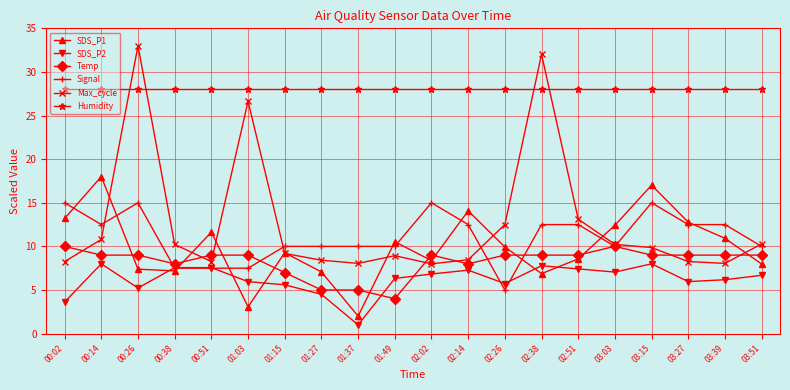

What is the label of the 6th point from the right?

02:51